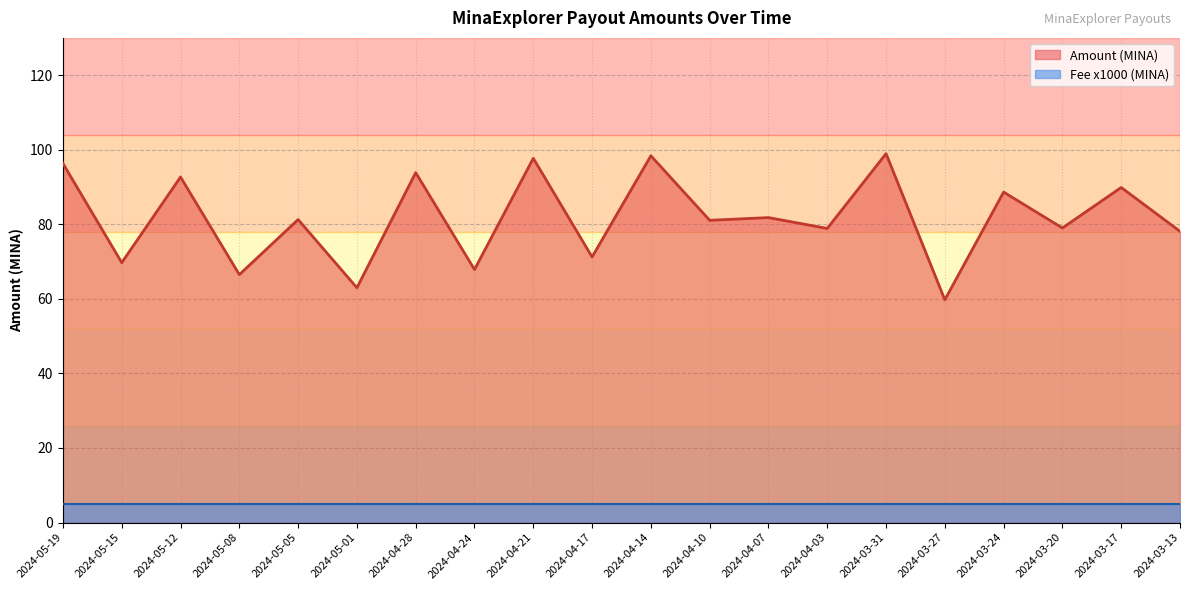

How many interior local peaks (higher than both neighbors) does the data have?

9